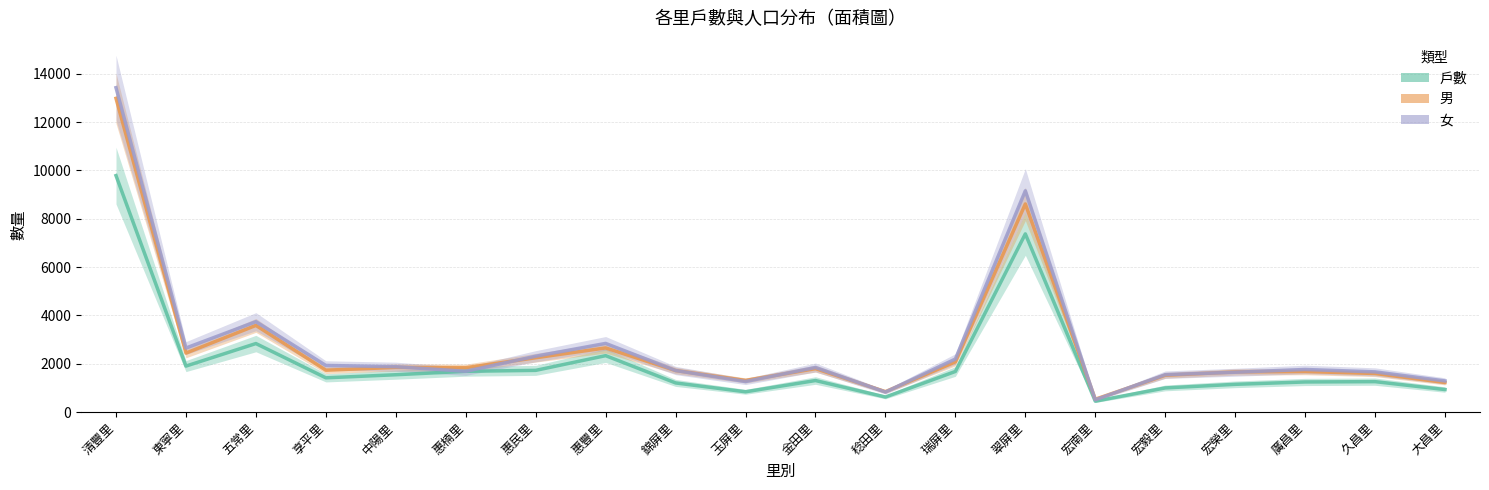

What is the difference between the highest and lowest values at 惠楠里?

149